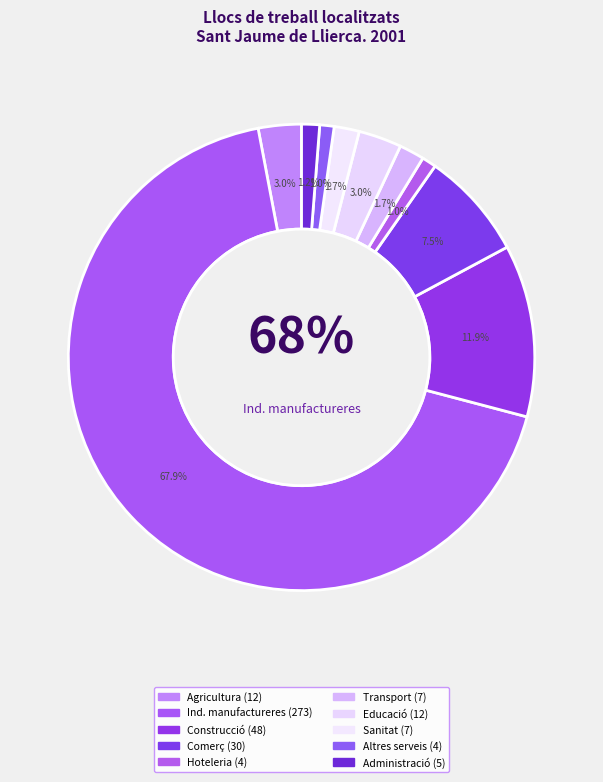

What is the change in value from Educació to Altres activitats socials?

-8